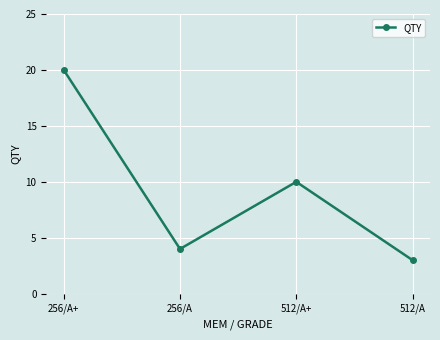

Is it true that the value at 512/A is 4?

False